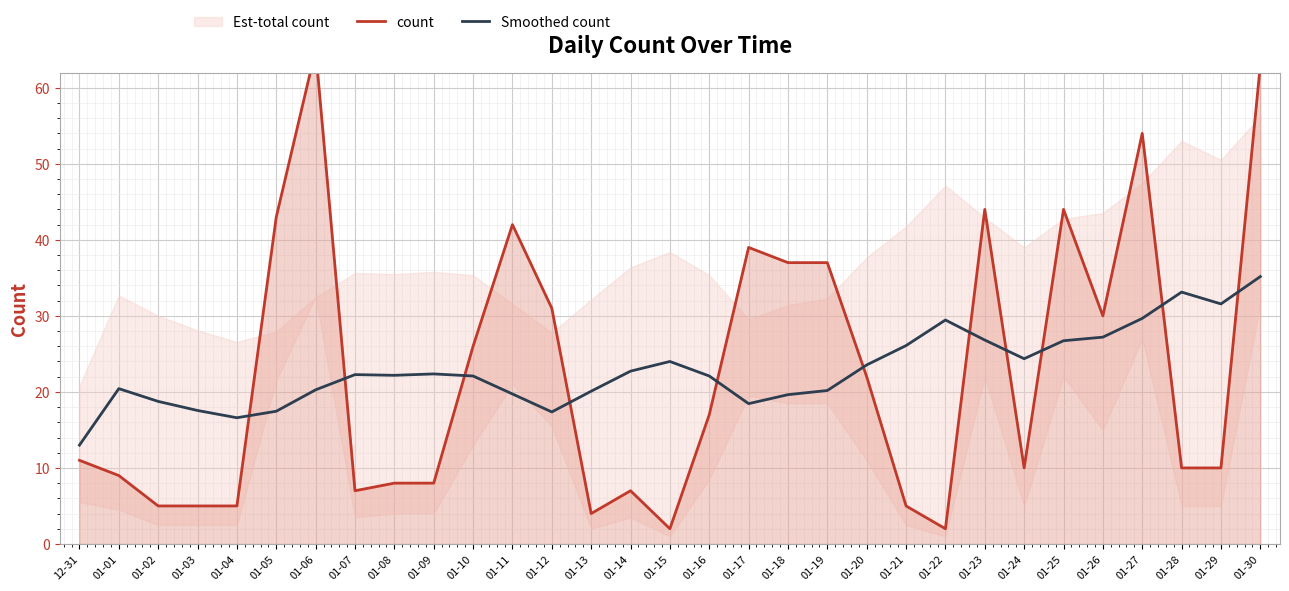

How many data points in count are less than 11?

15